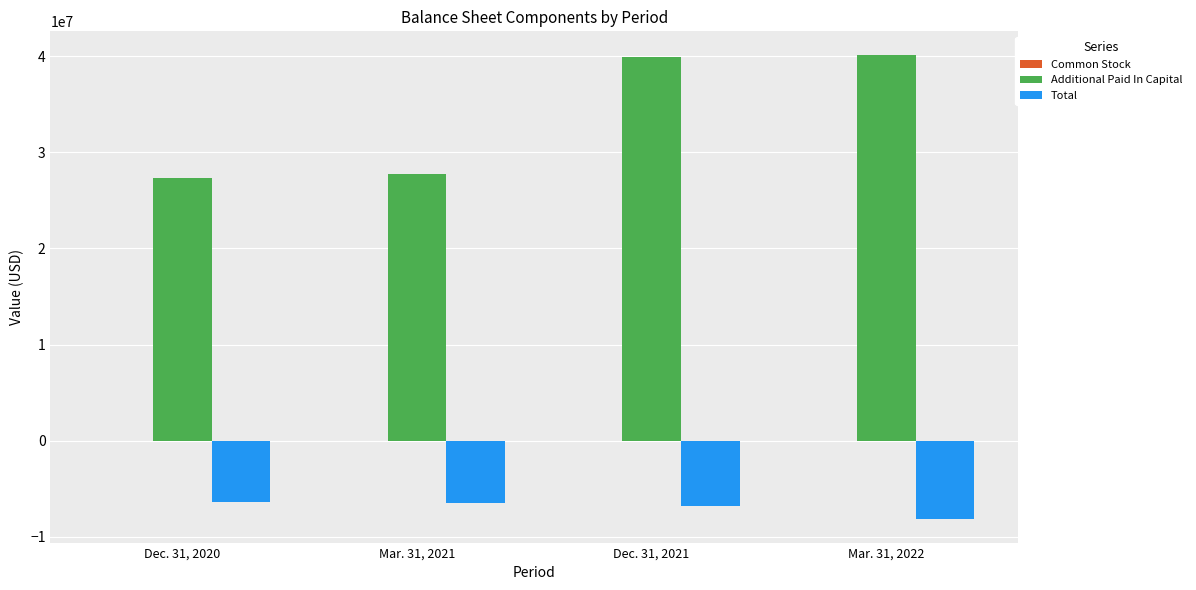

How many values in the Total series exceed -6504773?

1